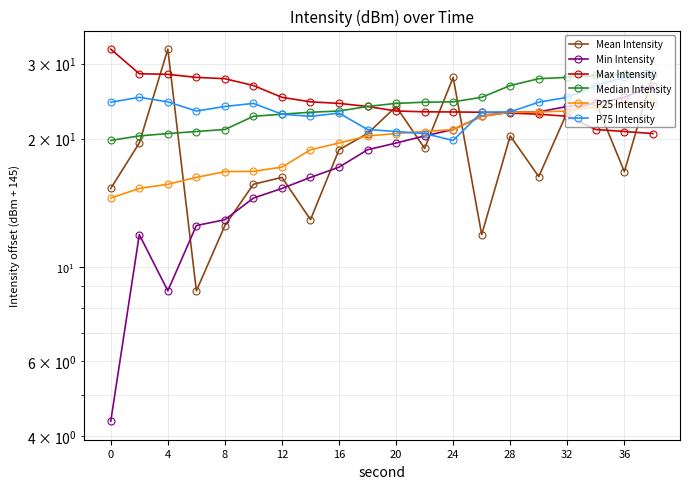

At how many categories does at least one series exceed 4?

20